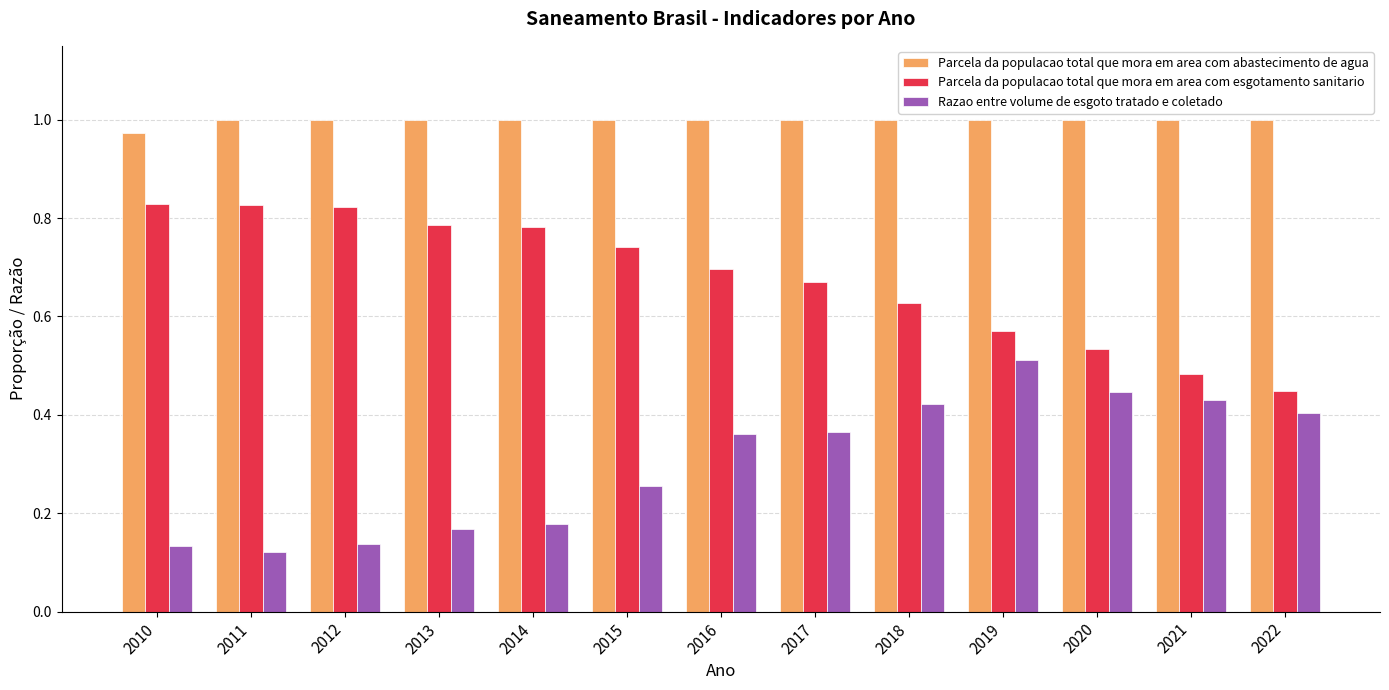

At which label is Parcela da populacao total que mora em area com abastecimento de agua closest to 0?

2010